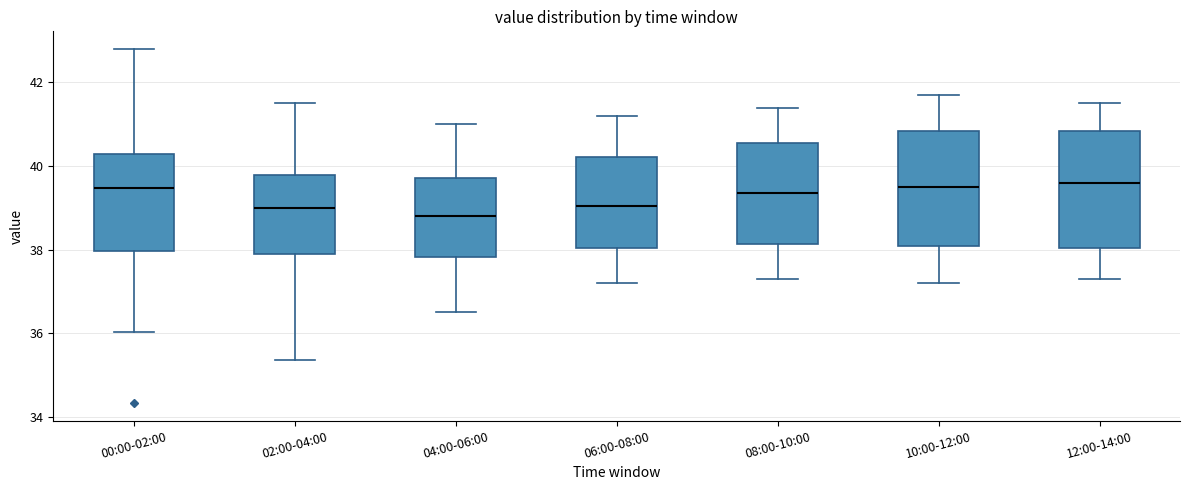

Where does the median line of the box for 00:00-02:00 sit on the y-axis? The values are not printed on the chart, so give them approximately, as read against the axis.

39.4